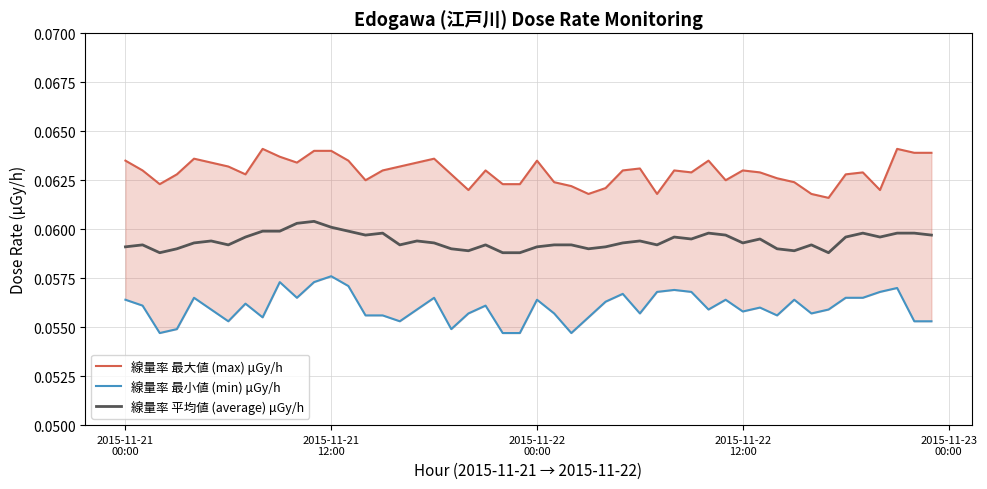

At 2015-11-18, list the series in order from largest to smallest.

max, average, min